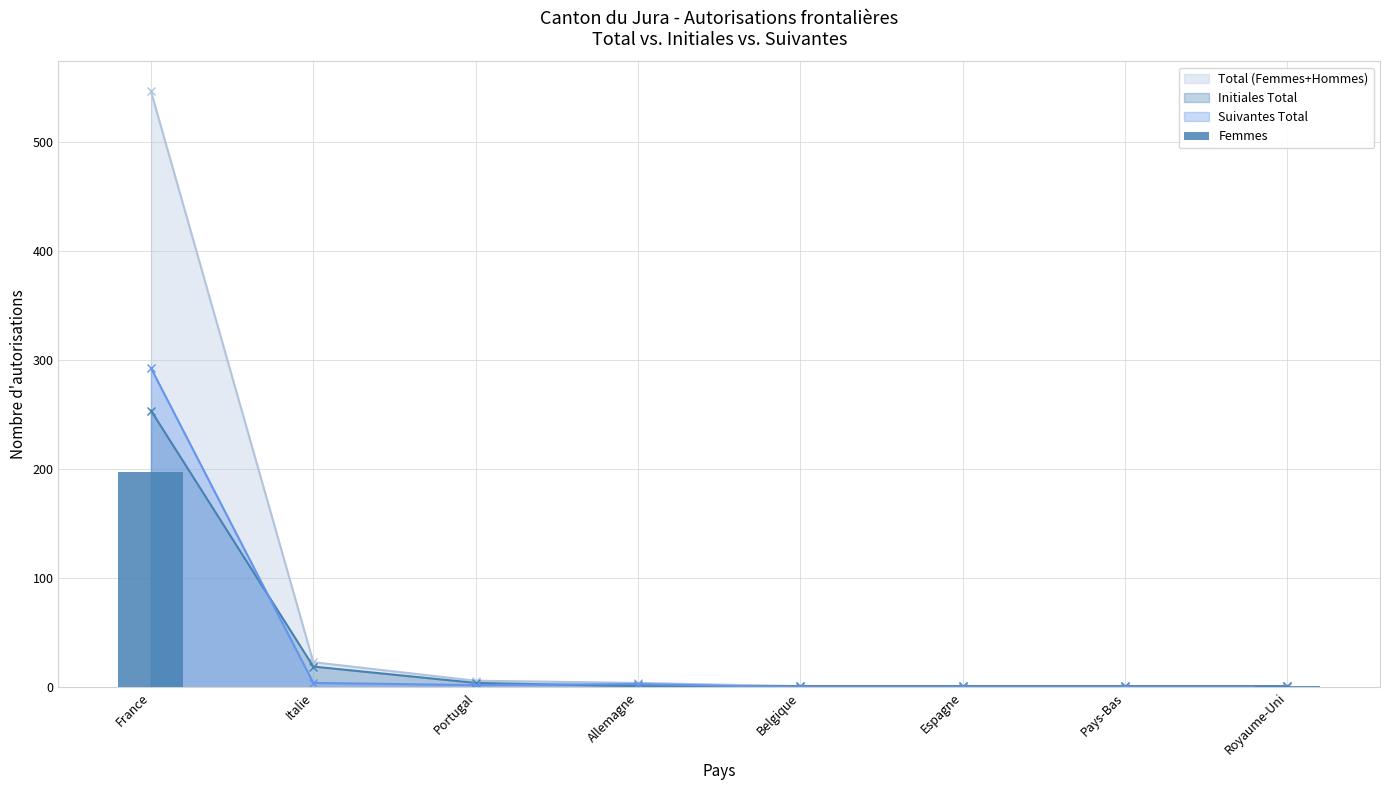

Which has a higher value, Royaume-Uni or Allemagne?

Royaume-Uni